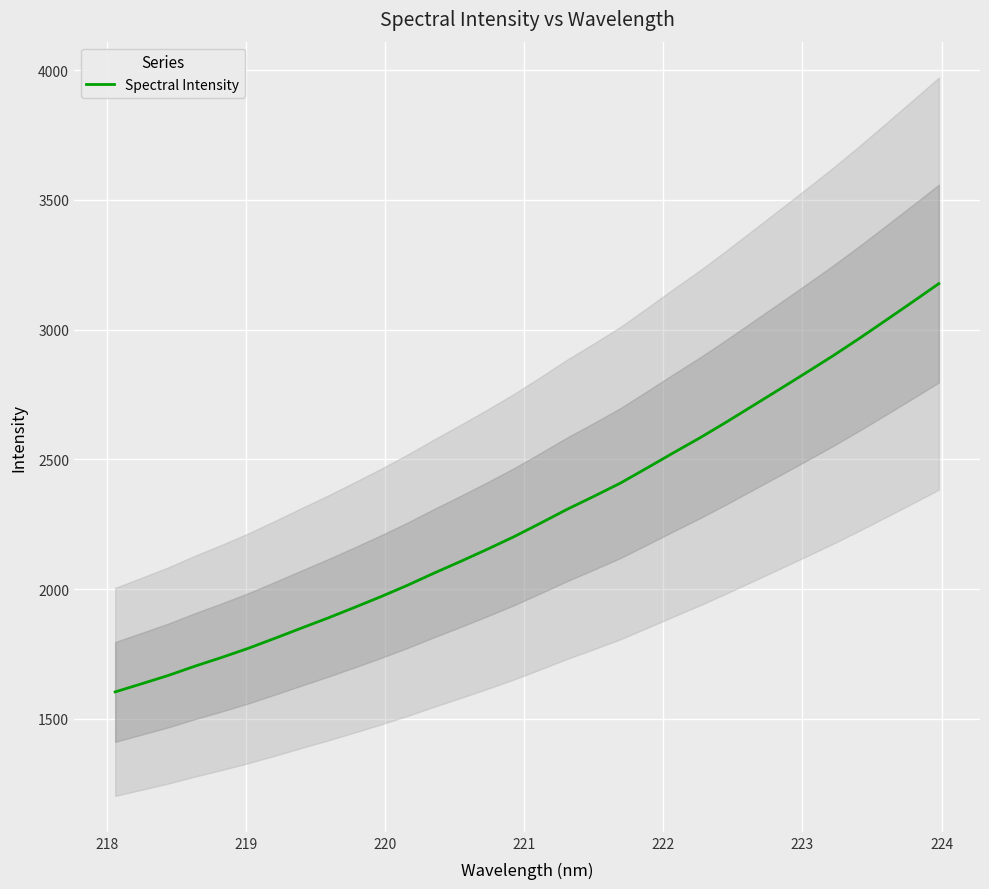

What is the highest value of the Spectral Intensity series?

3177.4